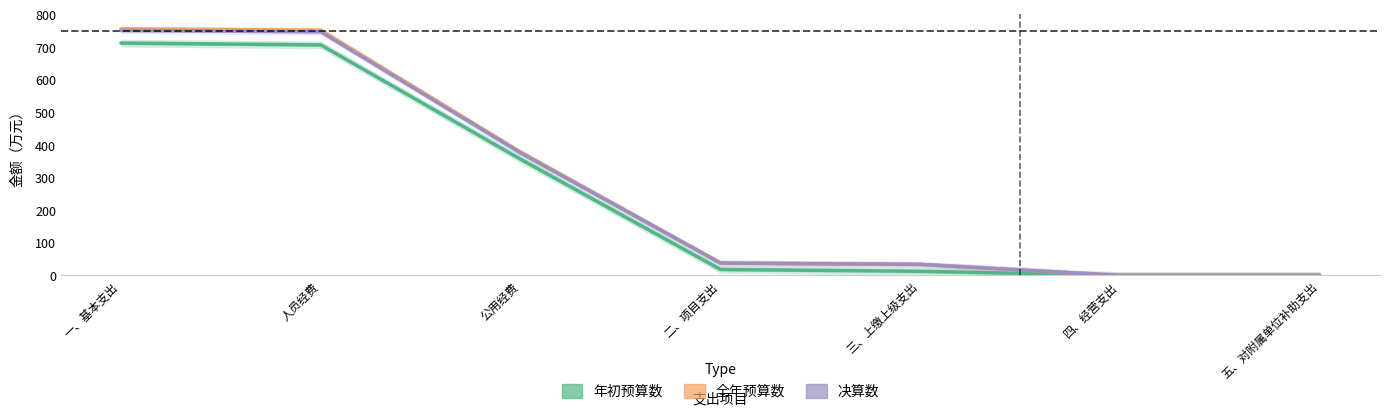

What is the value of the 决算数 point at the 3rd from the left?

375.4